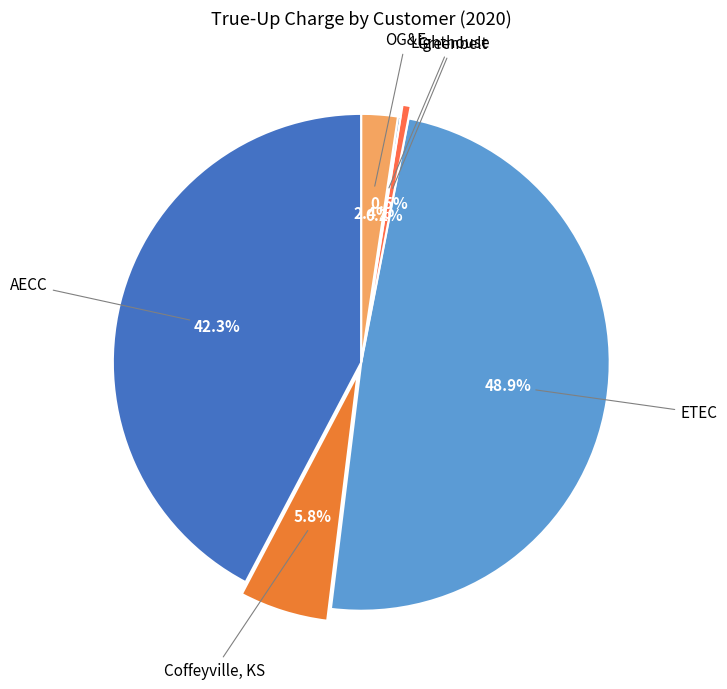

Is there a majority slice in this chart?

No